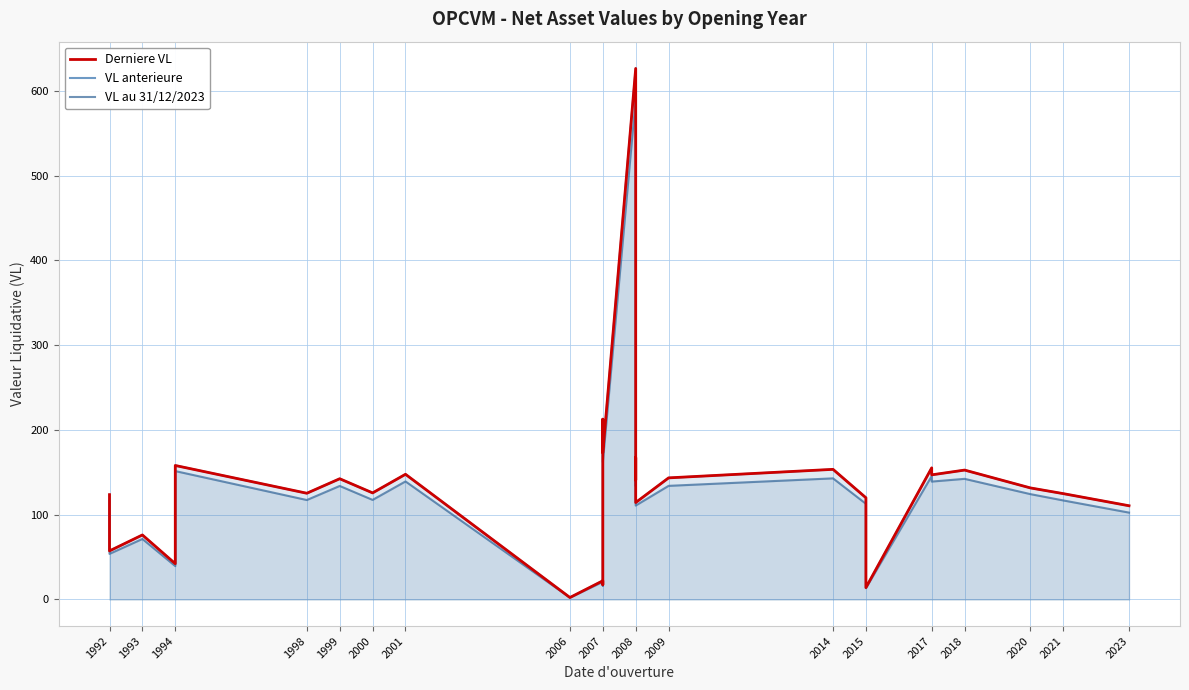

What is the total value across all series at 2008?

1843.4